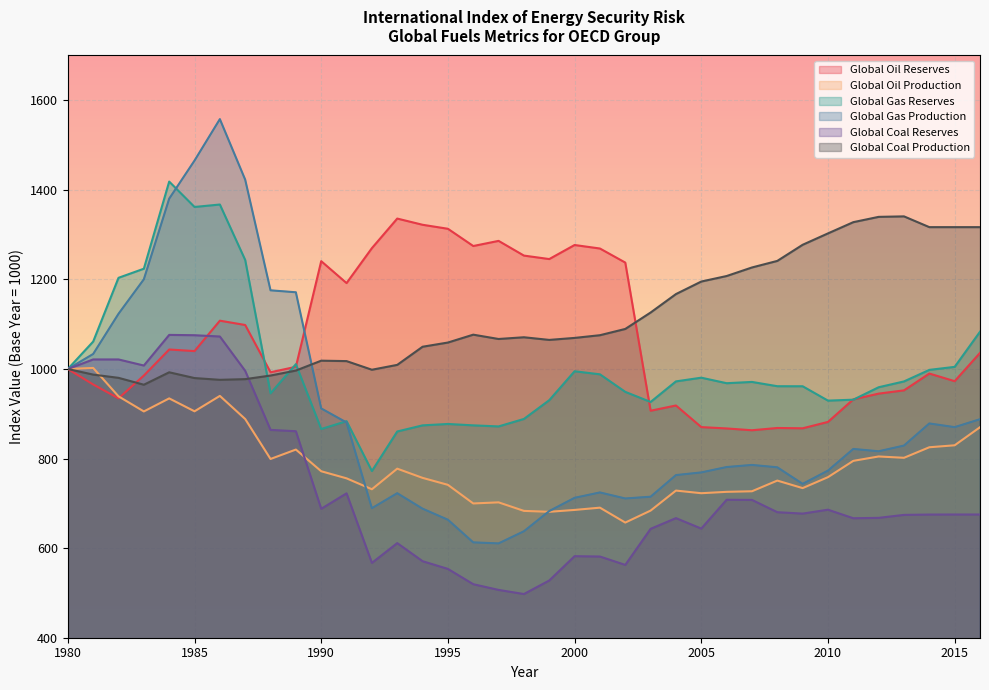

What is the value of the Global Gas Reserves point at the 7th from the left?

1367.2